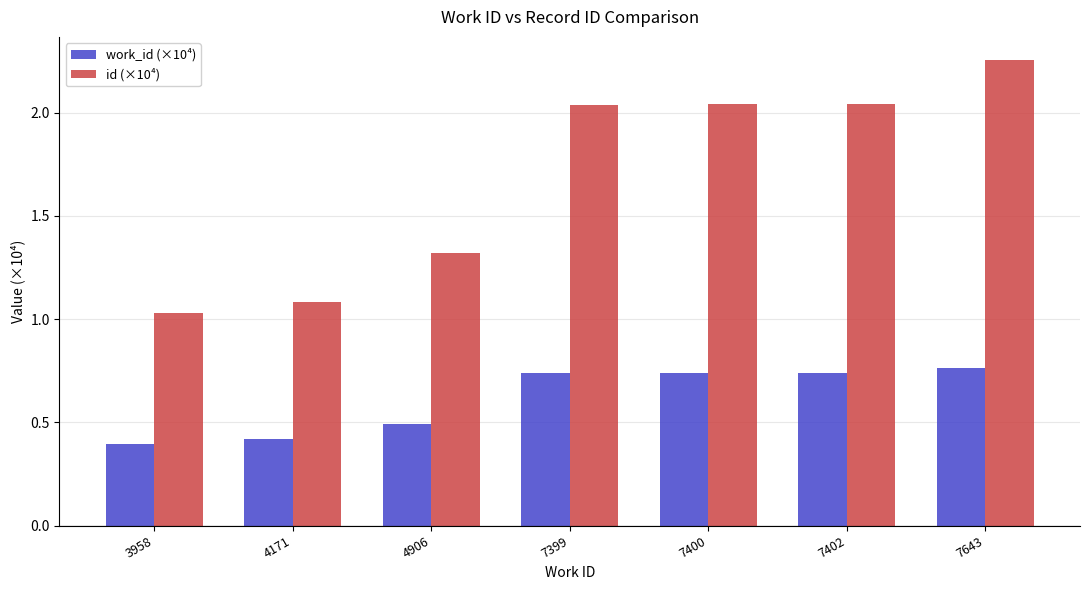

What are all the series names shown in the legend?

work_id (×10⁴), id (×10⁴)